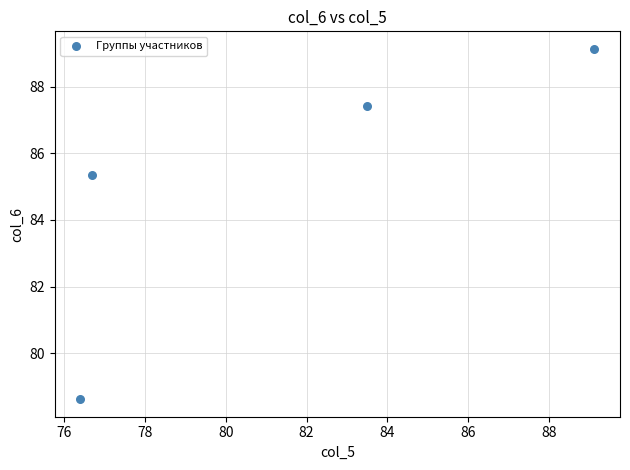

What Y value in the scatter plot is closest to 83?

85.3